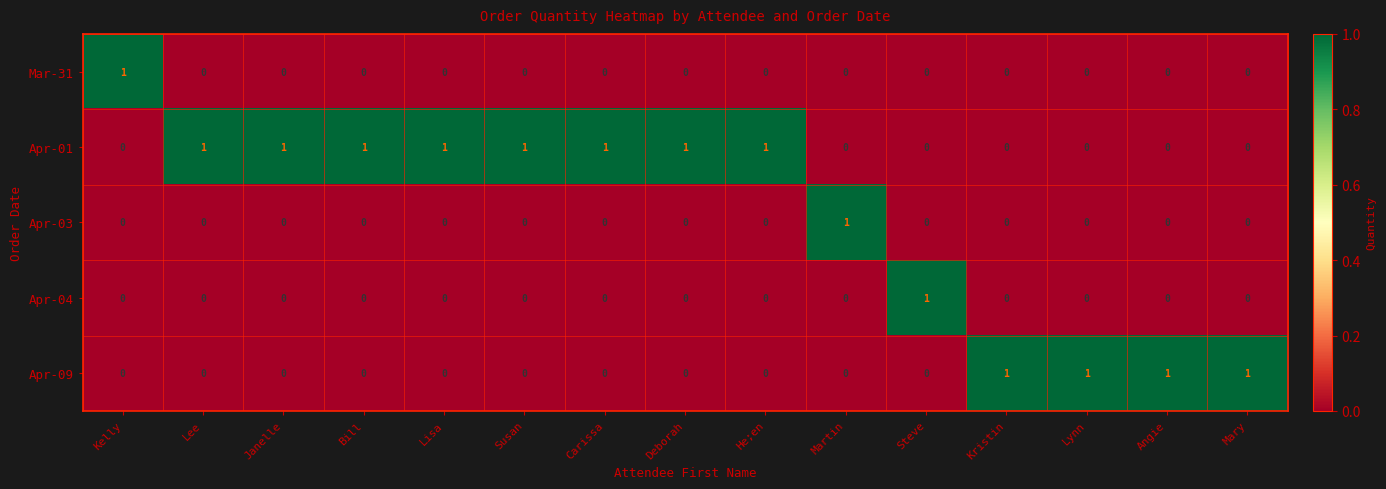

What is the sum of all Apr-09 values?

4